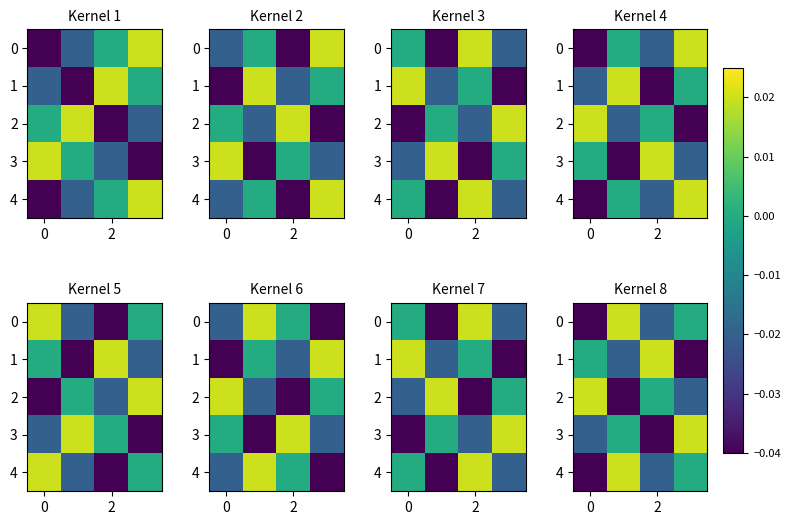

How many positive values does the 1 series have?

1